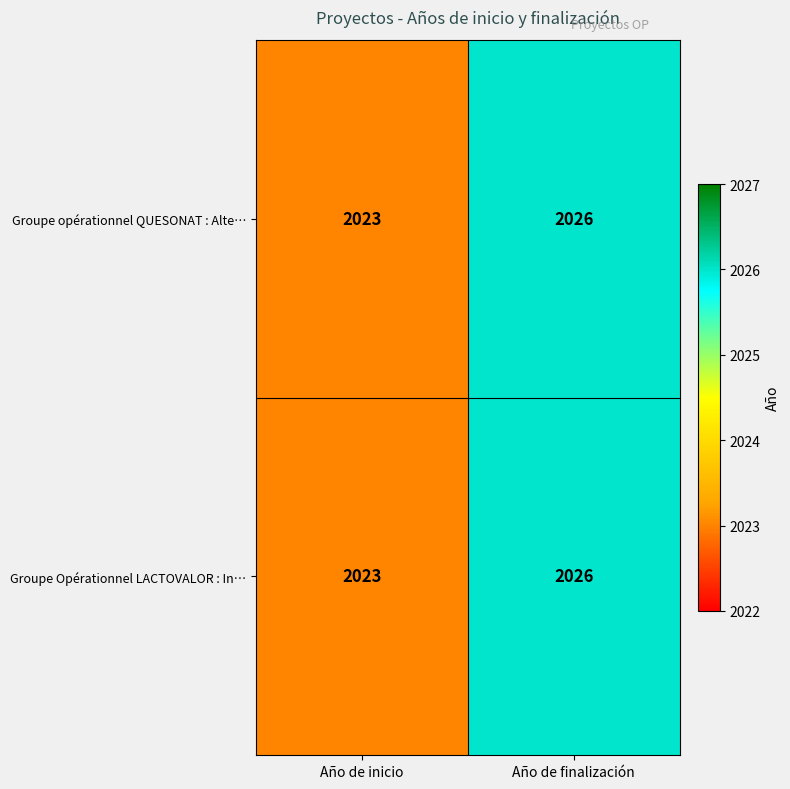

The Groupe opérationnel QUESONAT : Alte… series shows 3551 at Año de inicio. True or false?

False